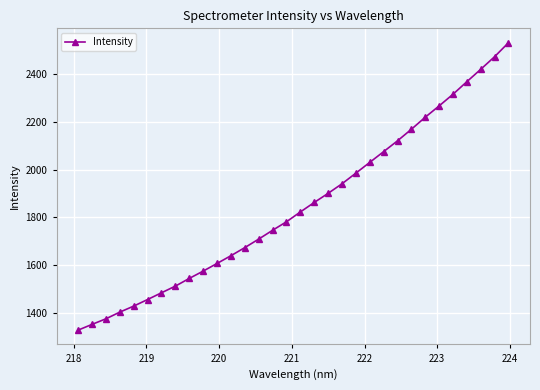

How many distinct data groups are displayed?

1